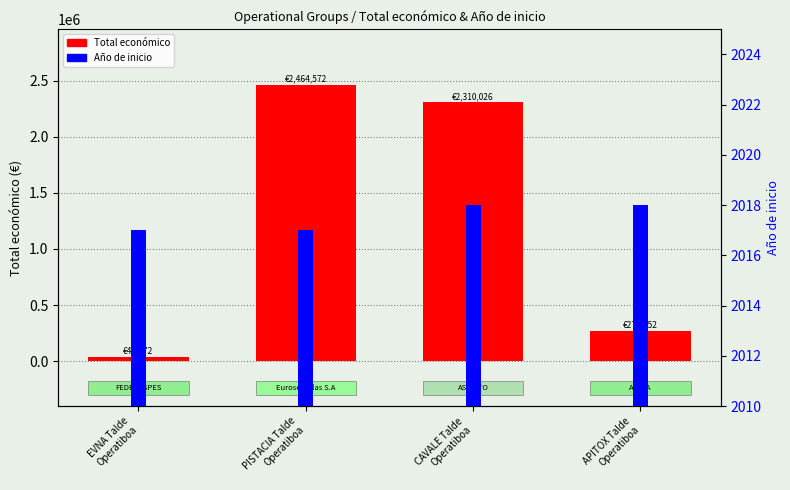

List the labels in order of Año de inicio value, largest first.

CAVALE Talde
Operatiboa, APITOX Talde
Operatiboa, EVNA Talde
Operatiboa, PISTACIA Talde
Operatiboa